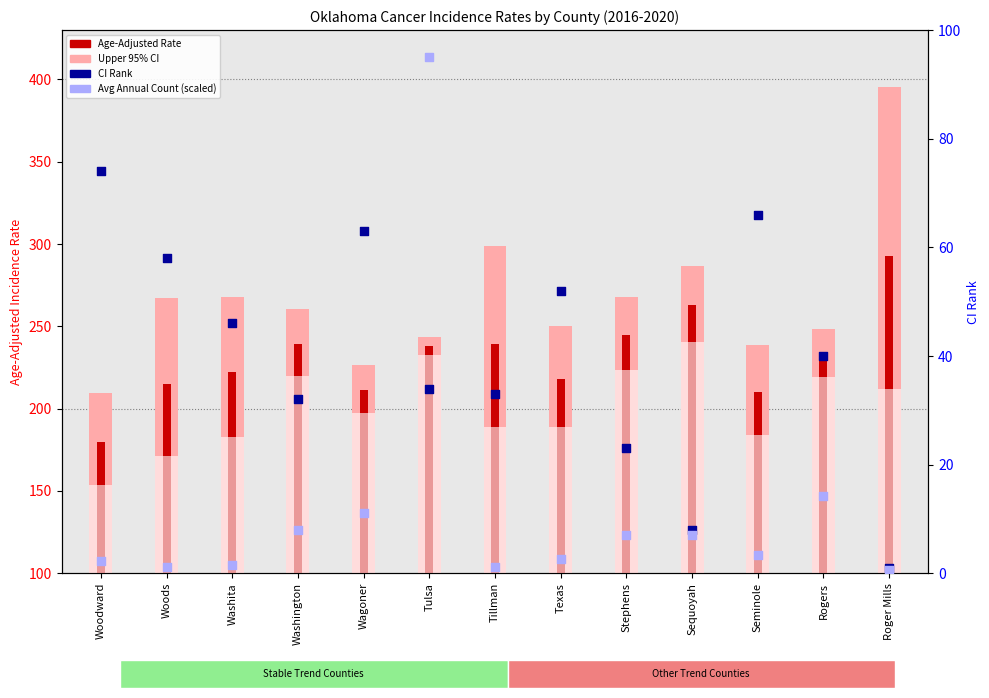

What is the total value across all series at Roger Mills?

901.9